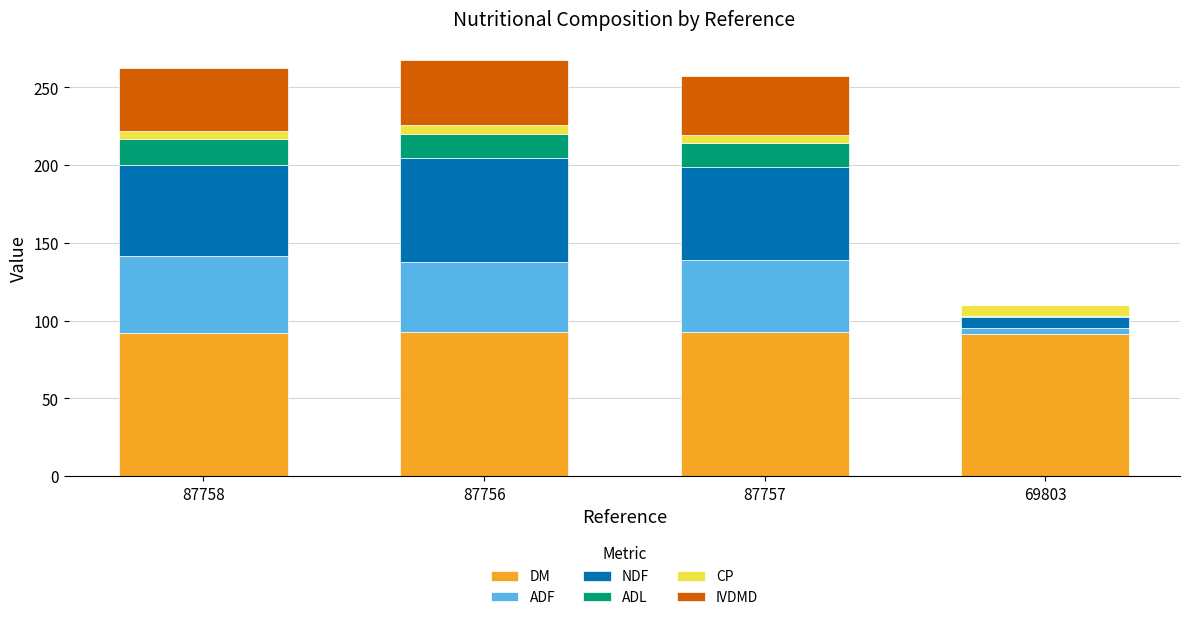

Are the bars horizontal?

No